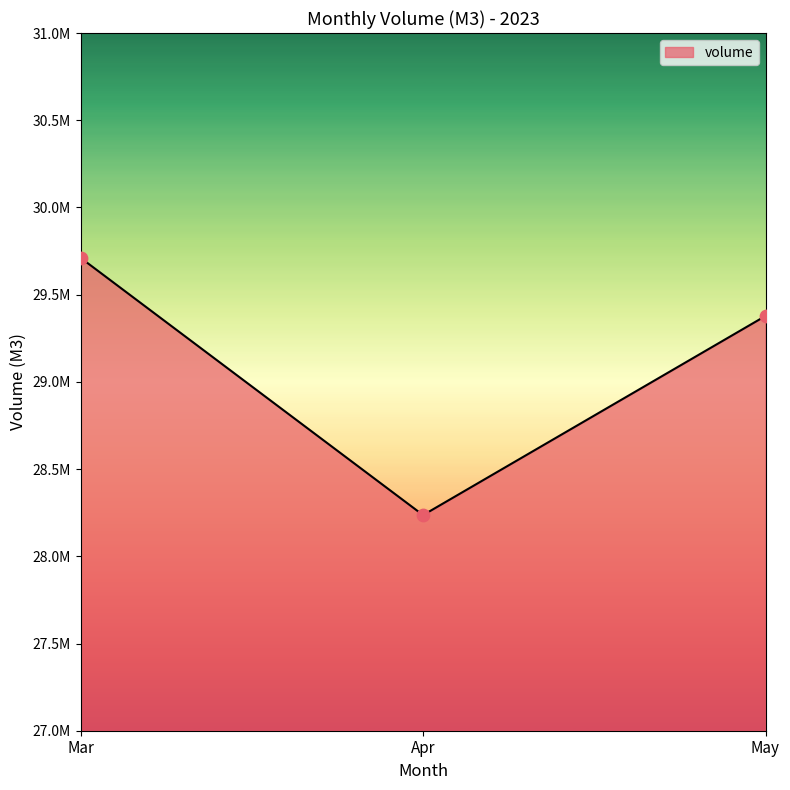

Approximately how many times larger is the value at Mar compared to Apr?

1.1